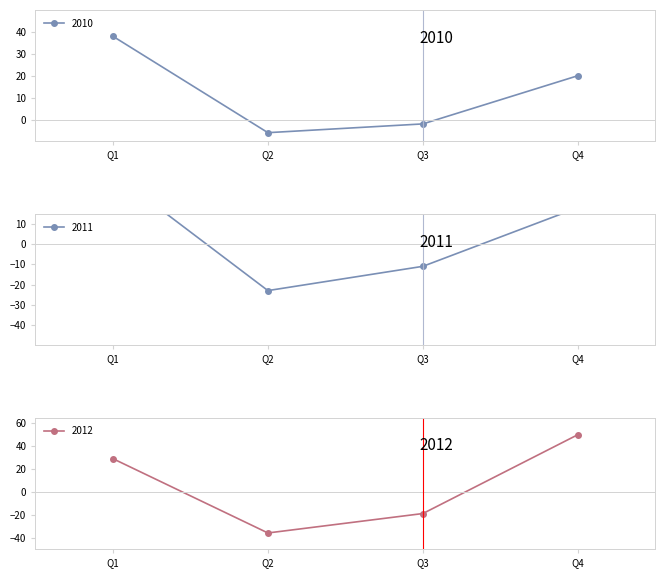

Between Q1 and Q4, which series saw the biggest shift?

2012